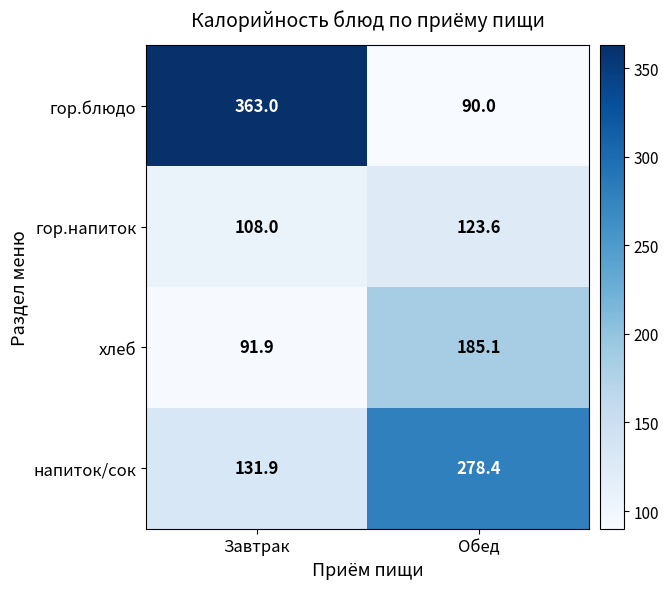

Rank the series by their maximum value, from highest to lowest.

гор.блюдо, напиток/сок, хлеб, гор.напиток